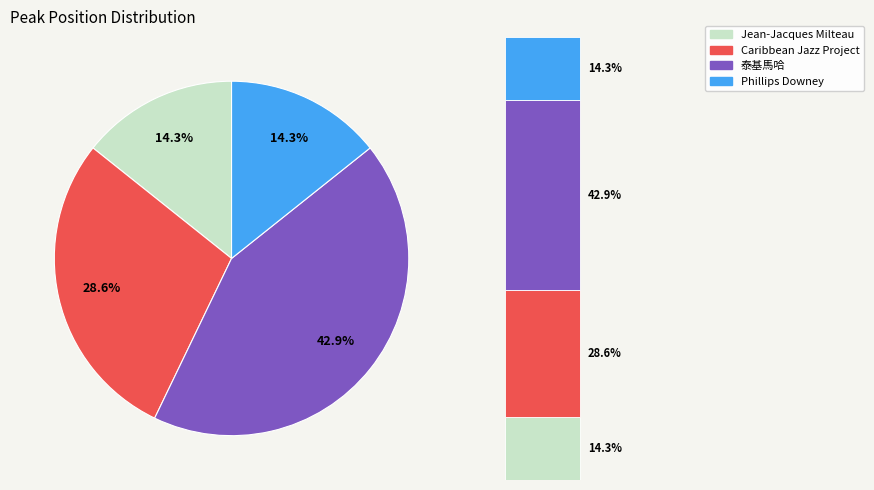

To the nearest percent, what portion does Jean-Jacques Milteau represent?

14%